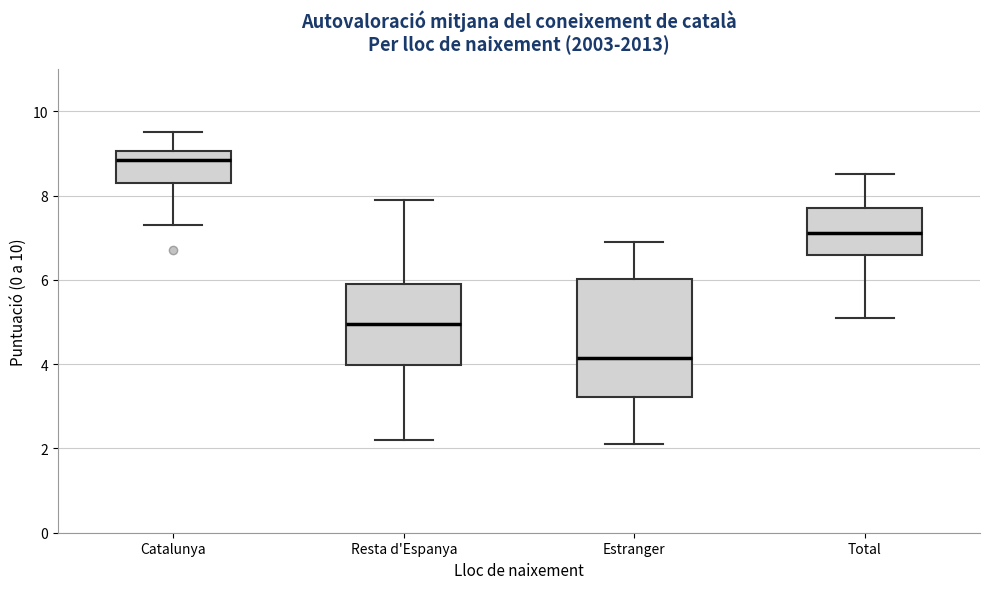

Where does the lower whisker of the box for Catalunya end on the y-axis? The values are not printed on the chart, so give them approximately, as read against the axis.

7.4